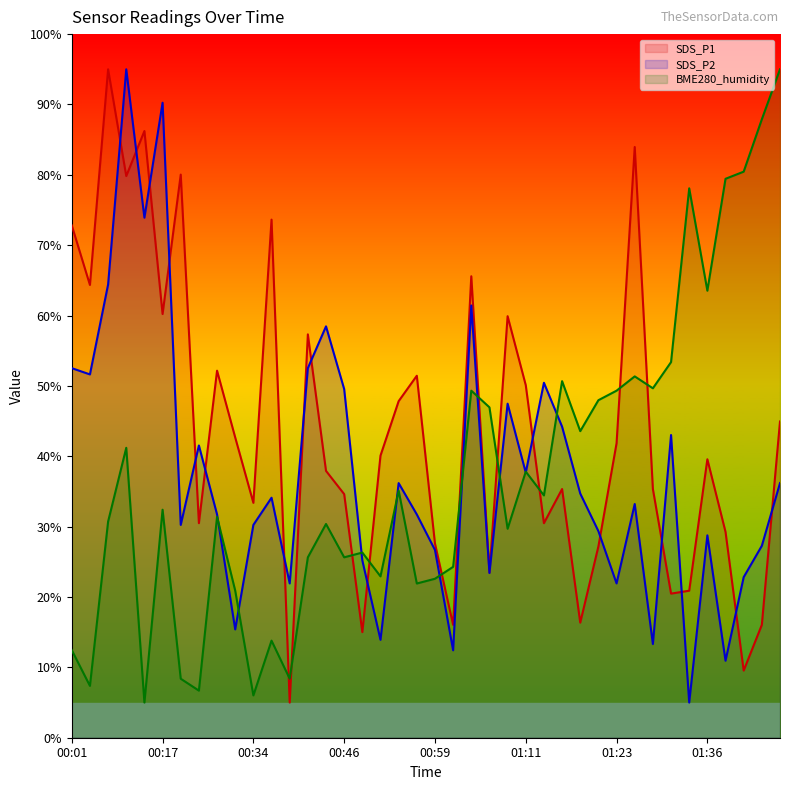

True or false: SDS_P1 has more than 1 points higher than both neighbors.

True